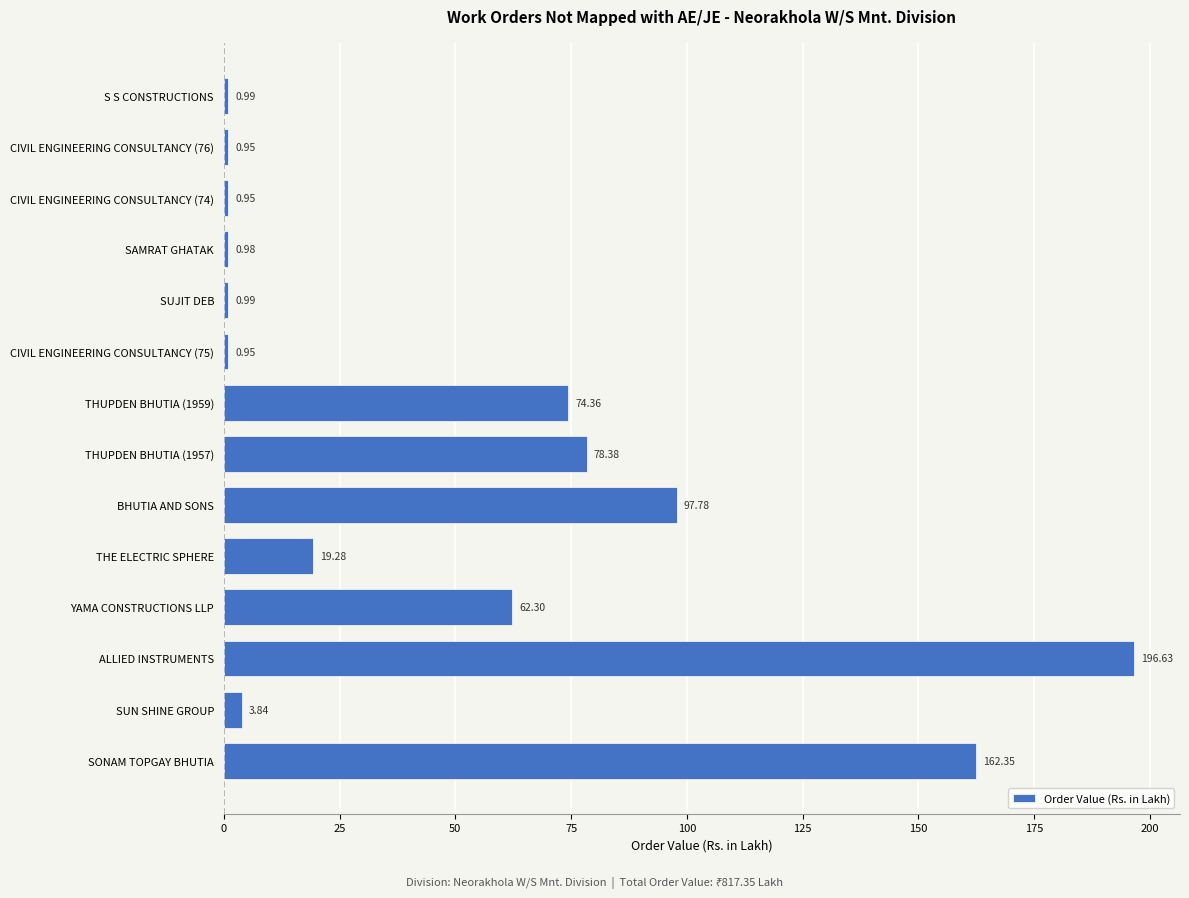

Where is the data nearest to the value 98?

BHUTIA AND SONS